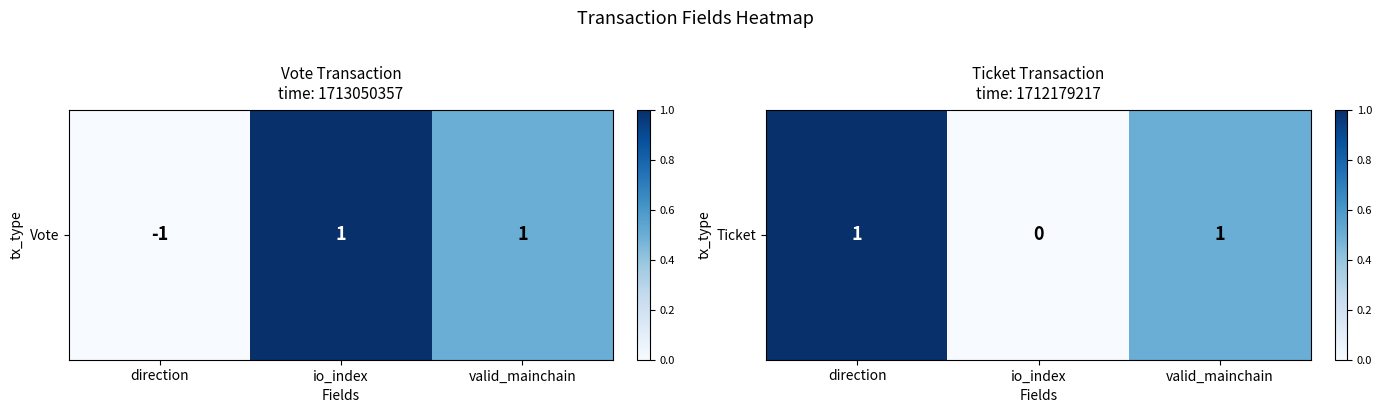

How many values exceed 0?

2